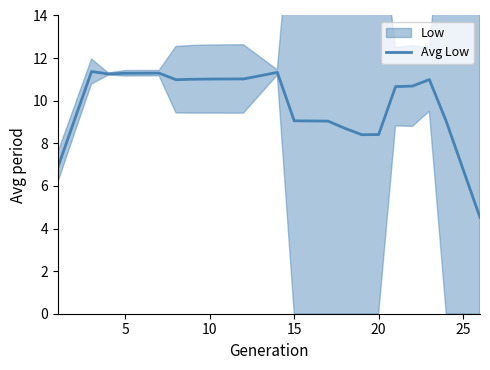

How many data points are less than 10?

10